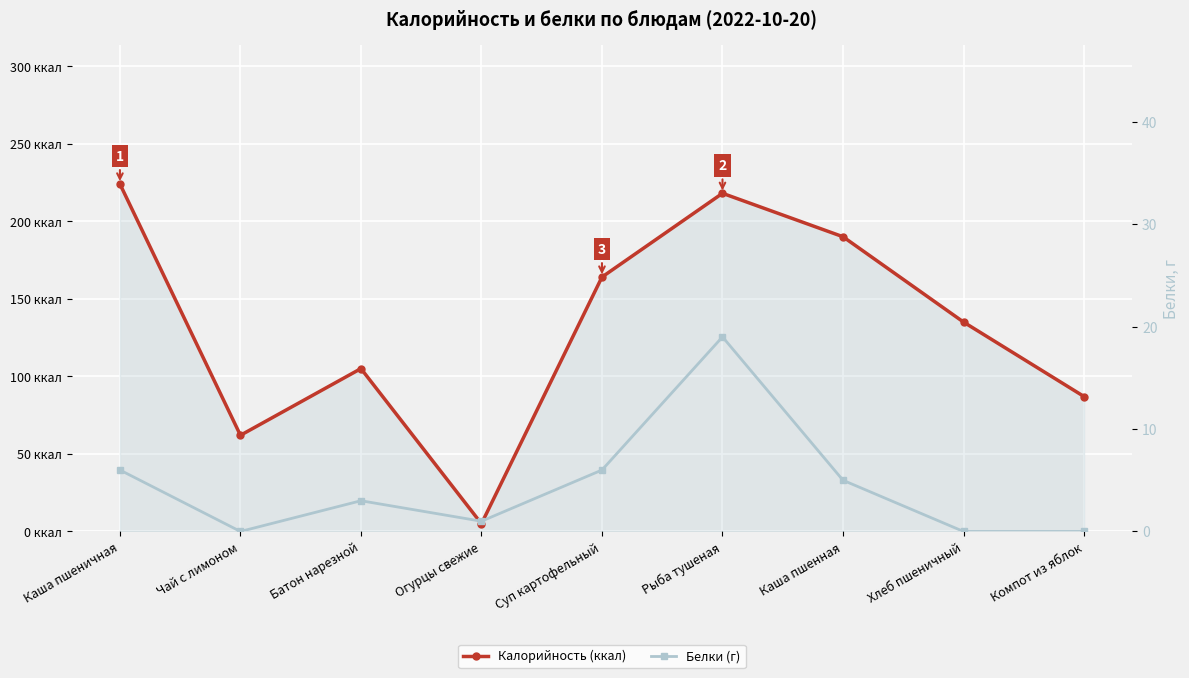

At which category does the chart reach its peak across all series?

Каша пшеничная